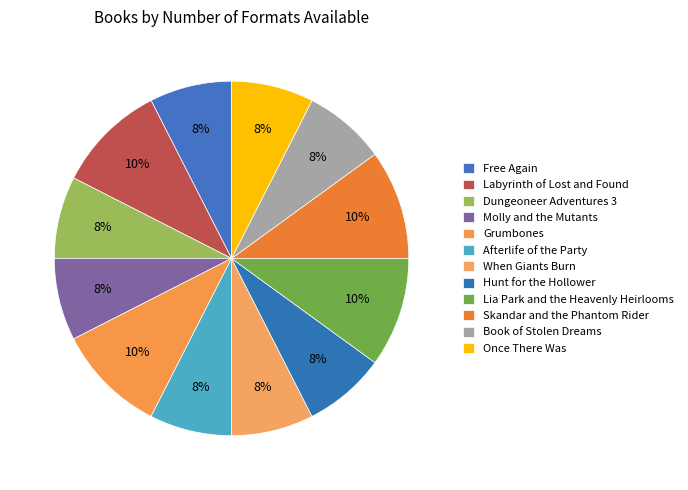

Count the number of slices in the pie.

12